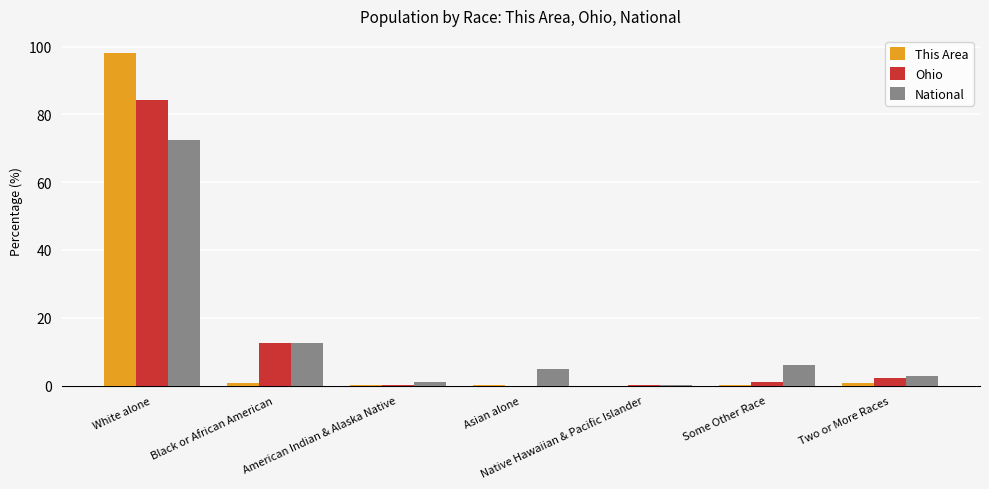

At which category is the sum across all series the highest?

White alone